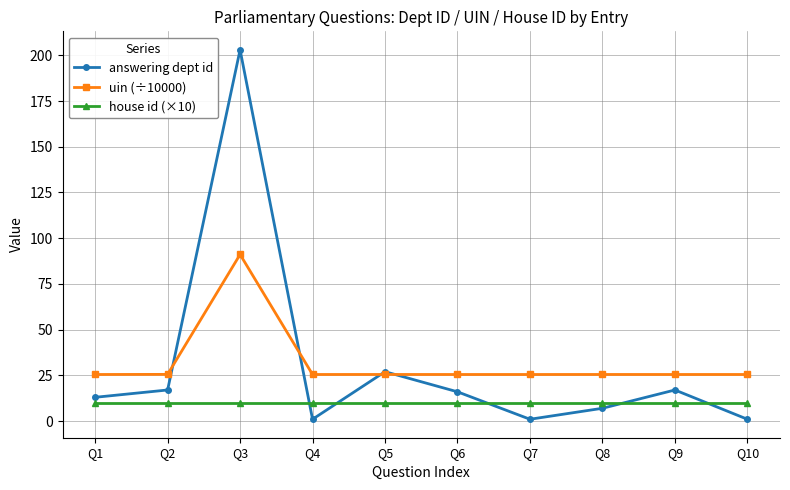

At which category does uin (÷10000) reach its first local peak?

Q3